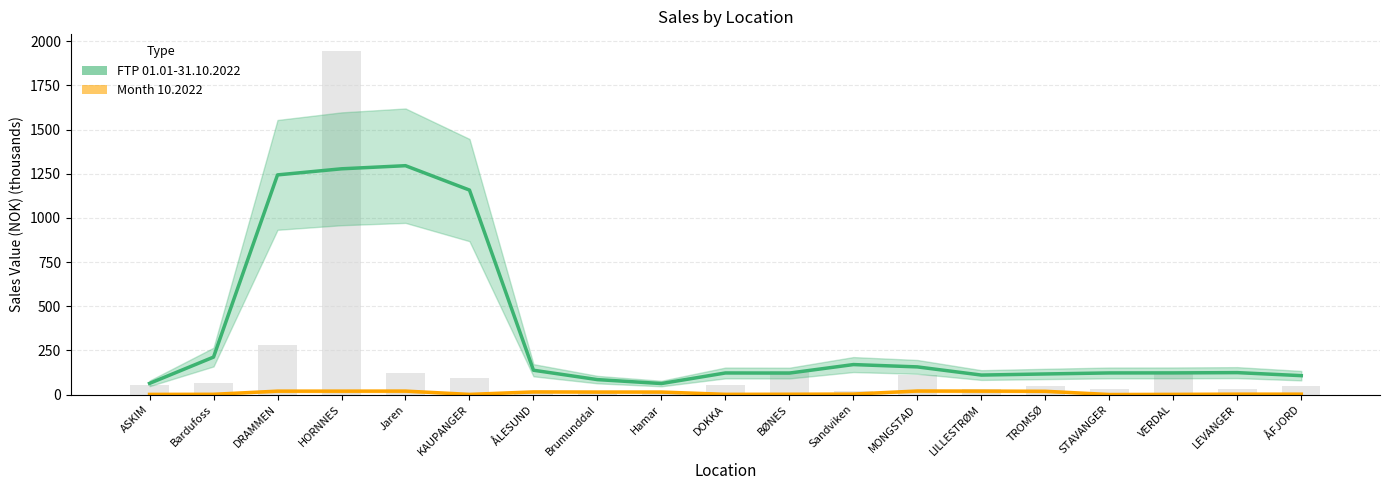

What is the sum of the FTP 01.01-31.10.2022 values at Brumunddal and TROMSØ?

200.8